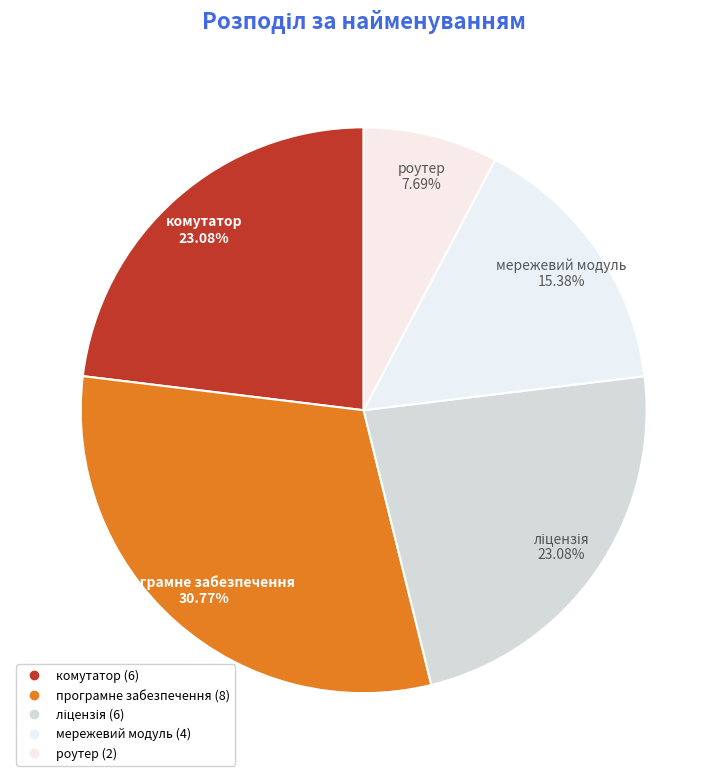

Between ліцензія and програмне забезпечення, which is larger?

програмне забезпечення